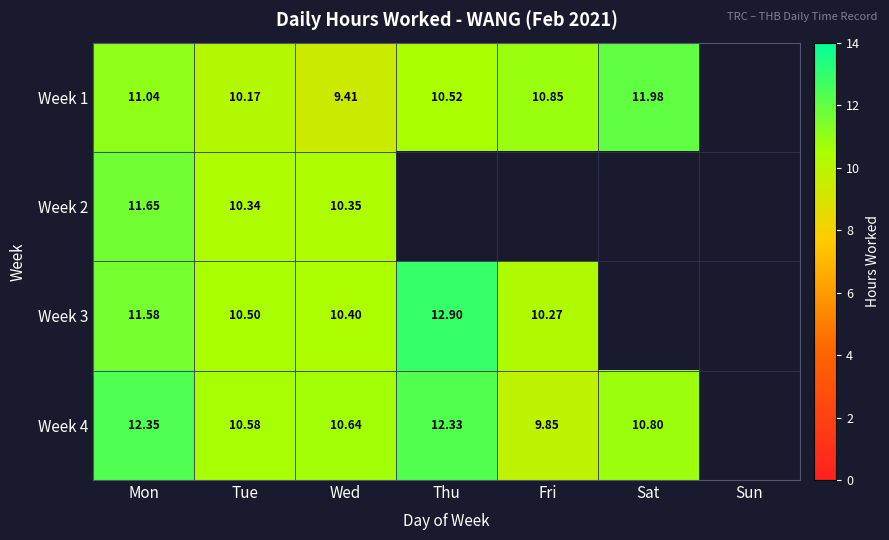

Is it true that Week 4 equals 14.3 at Sat?

False